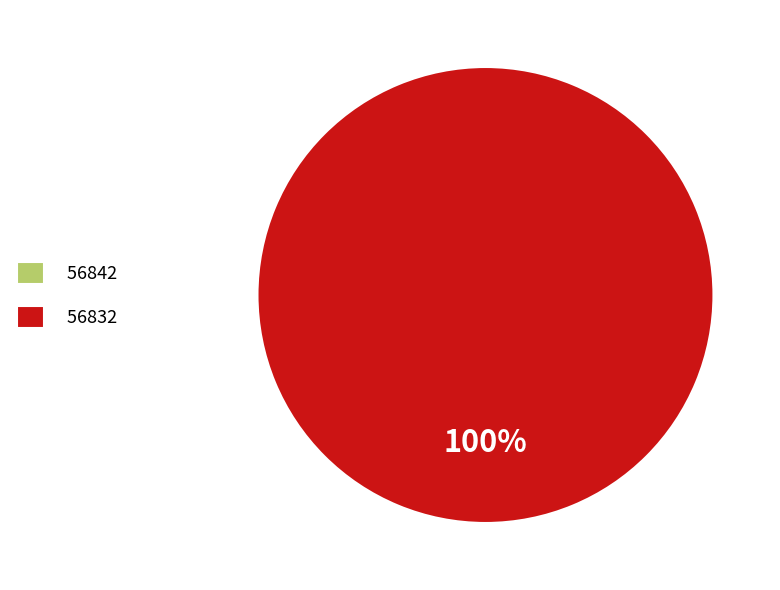

To the nearest percent, what is the difference between the 56832 and 56842 slice percentages?

100%